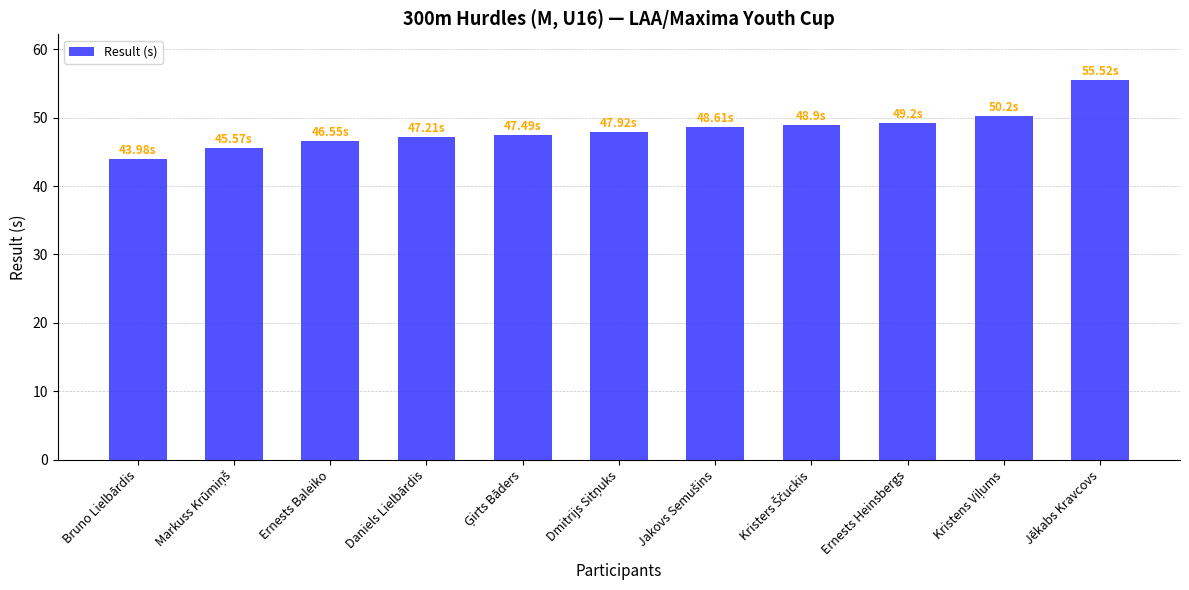

Which has a higher value, Ernests Heinsbergs or Jēkabs Kravcovs?

Jēkabs Kravcovs